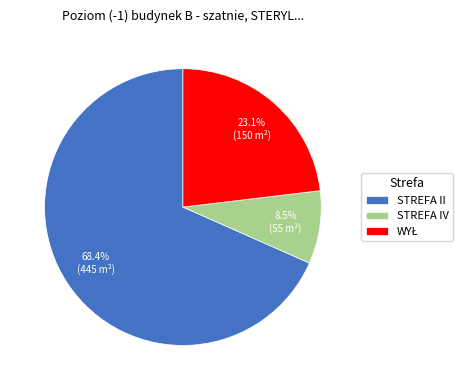

Is it true that STREFA II is 54% of the pie?

False